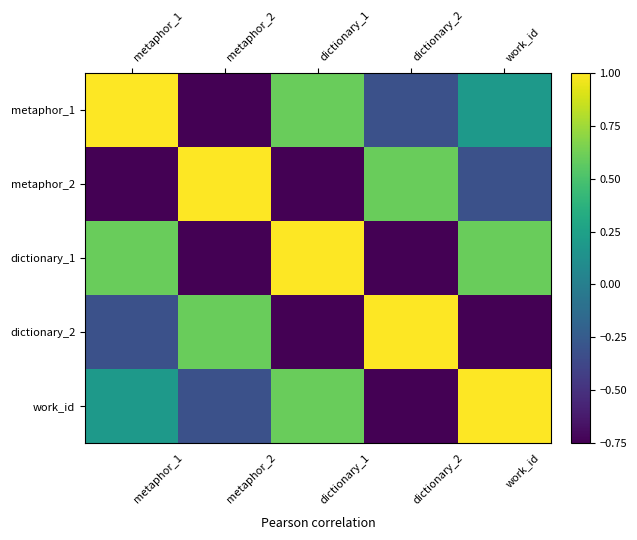

Which series has the largest total across all categories?

metaphor_1